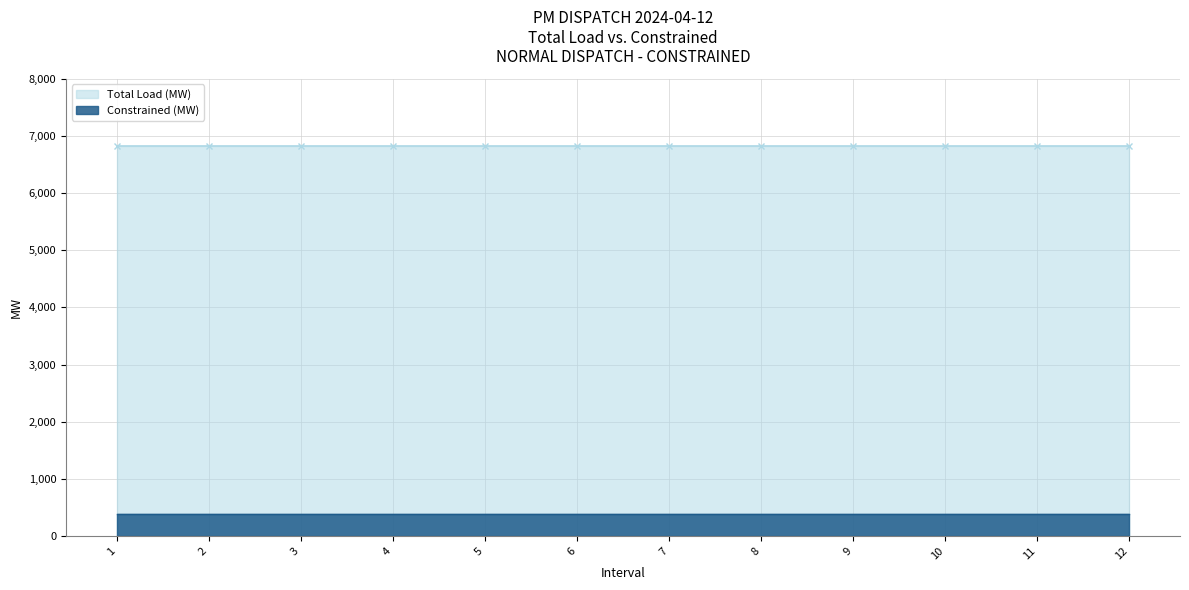

What are all the series names shown in the legend?

Total Load (MW), Constrained (MW)